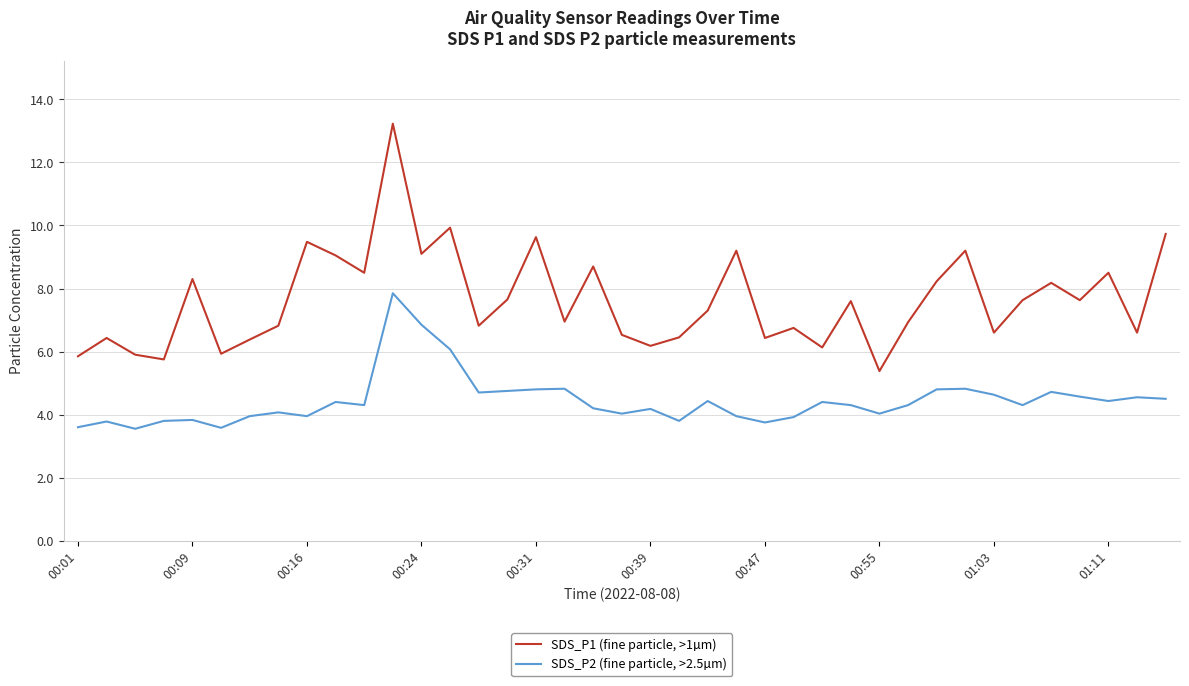

Which series has the largest range (max minus min)?

SDS_P1 (fine particle, >1µm)